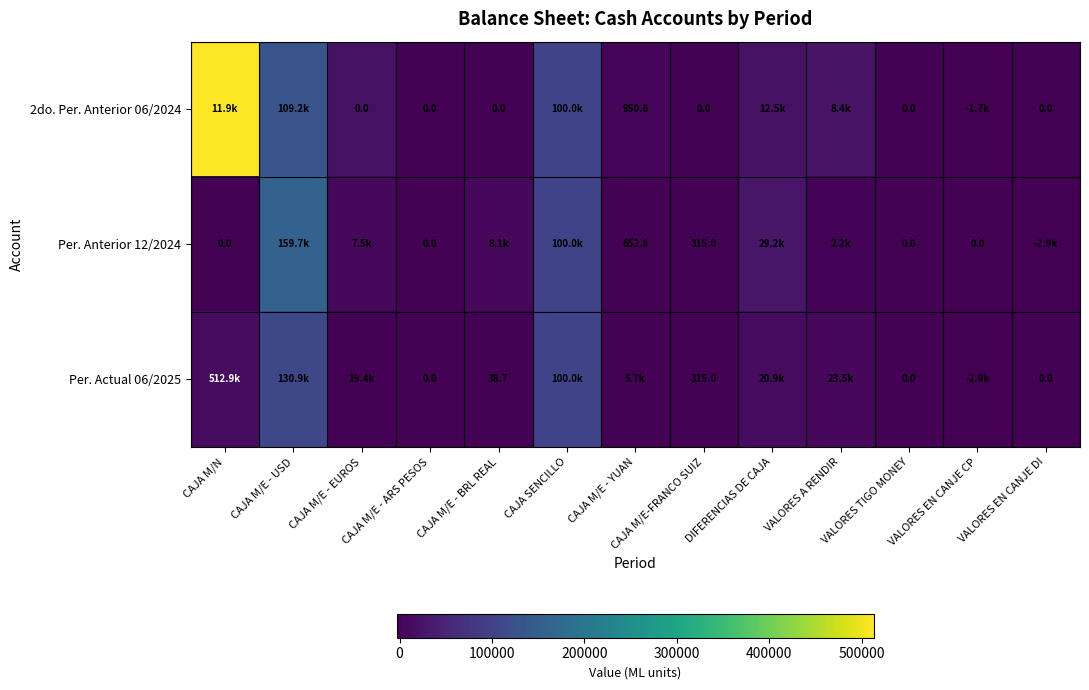

How many negative values does the 2do. Per. Anterior 06/2024 series have?

1